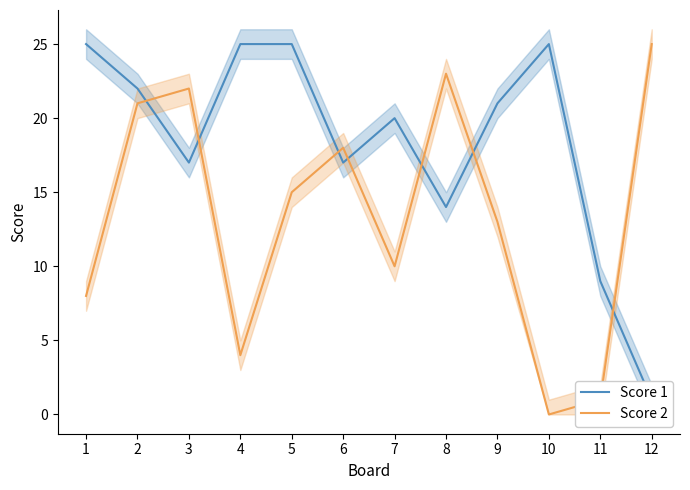

What is the value of the Score 1 point at the 10th from the left?

25